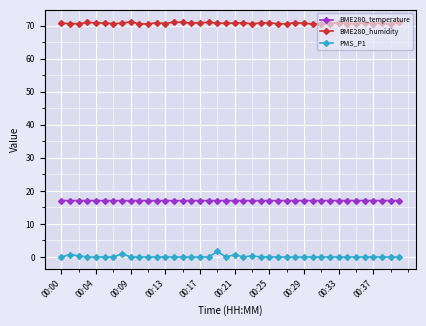

What is the sum of all PMS_P1 values?

4.8